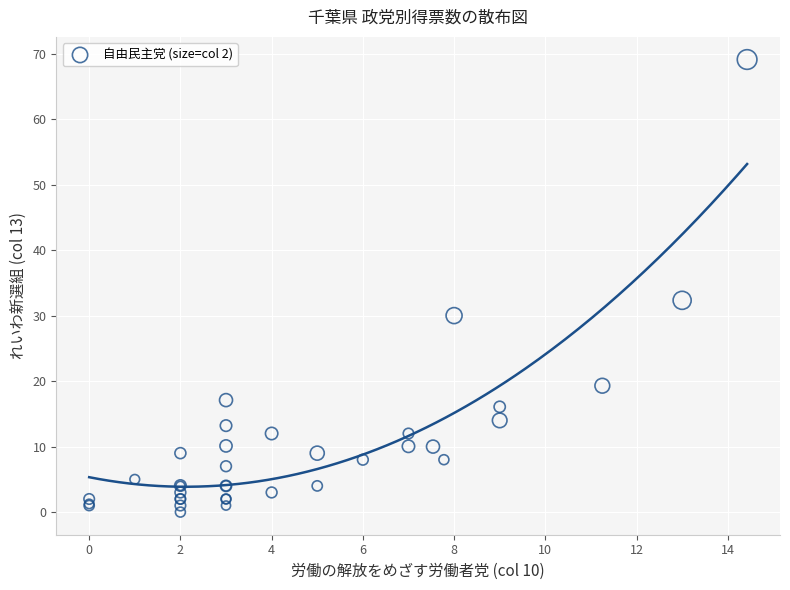

What Y value in the scatter plot is closest to 34?

32.3